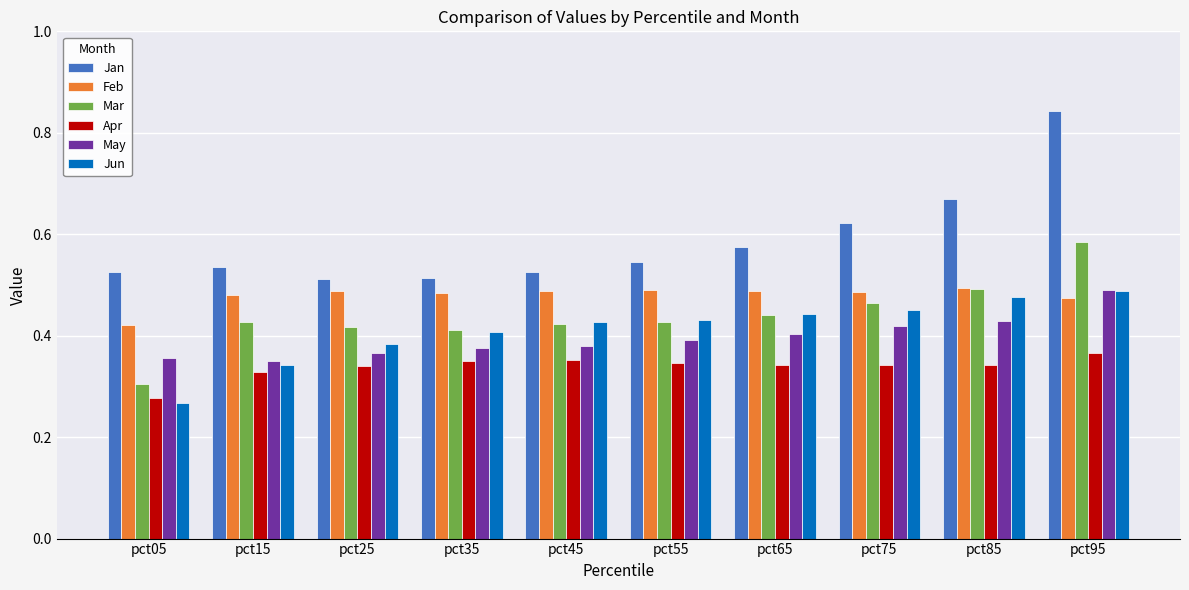

Count the Apr values in the range 0 to 1.

10